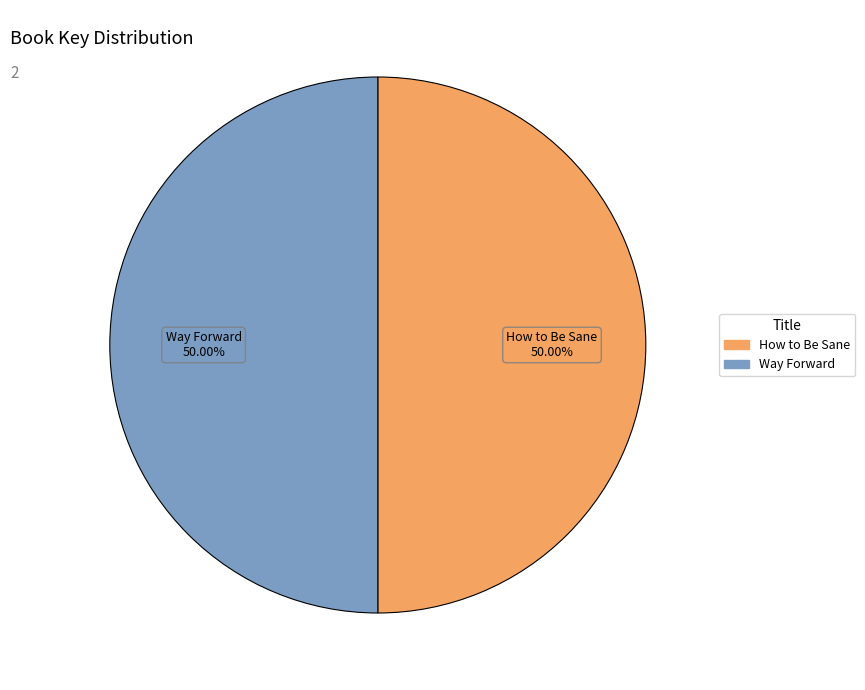

To the nearest percent, what portion does How to Be Sane represent?

50%